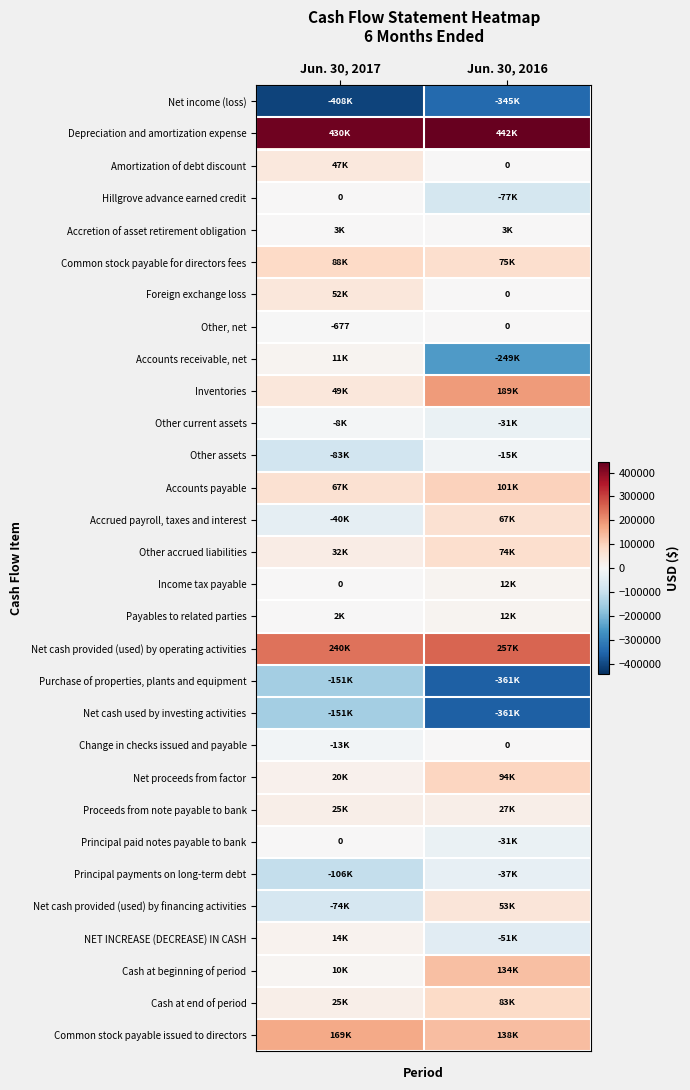

Which series has the largest range (max minus min)?

Accounts receivable, net